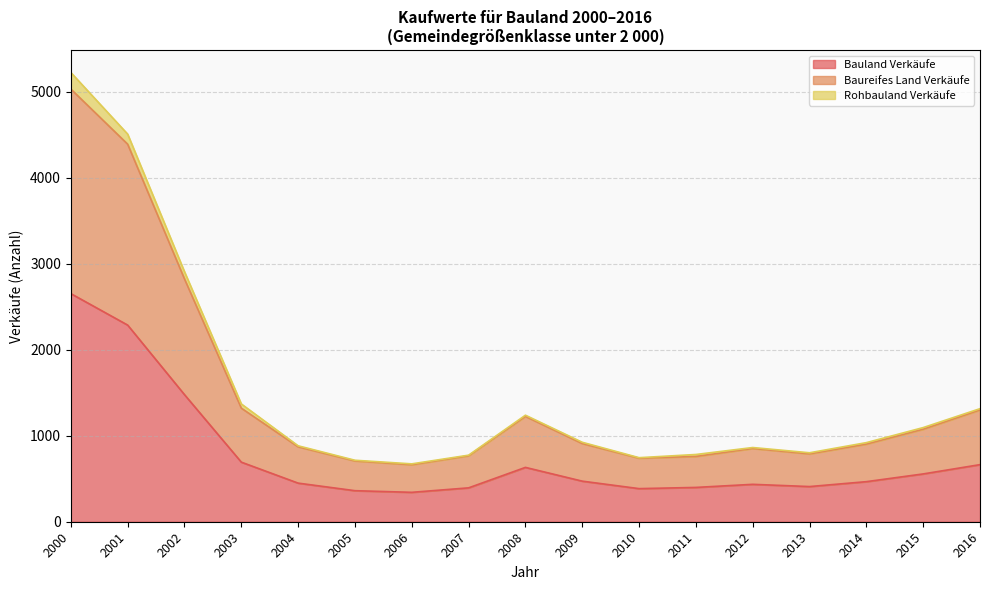

Which series has the largest total across all categories?

Baureifes Land Verkäufe